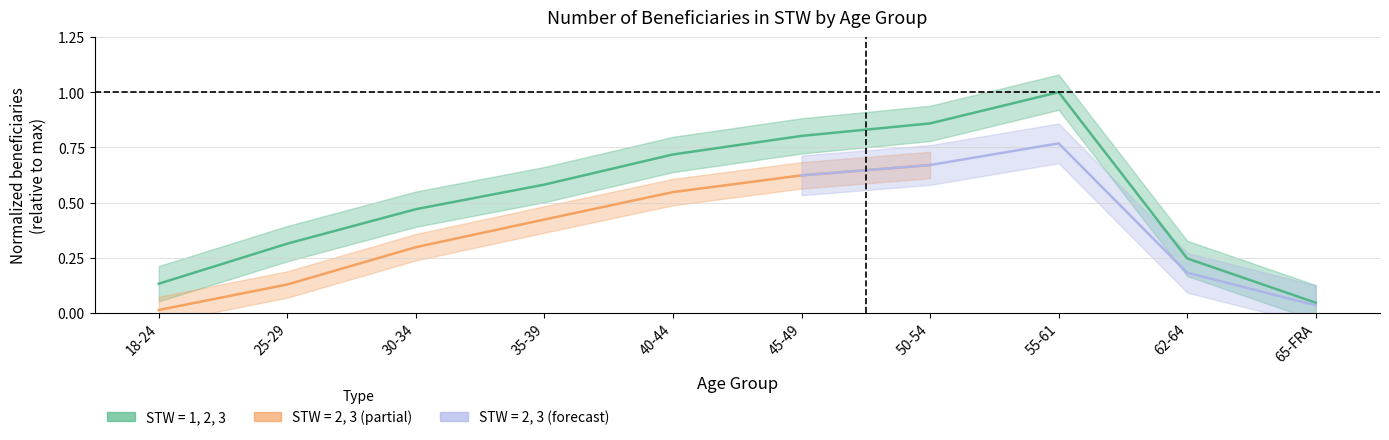

What is the value of the 9th point from the left?

0.2